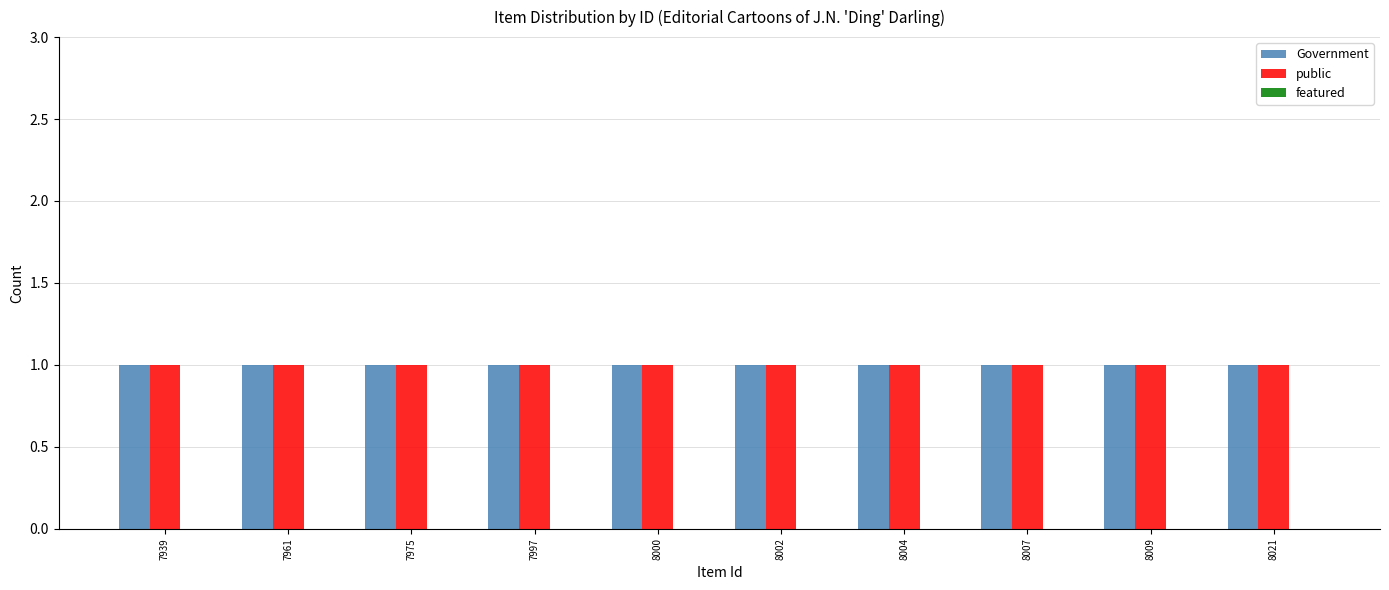

The featured series shows 0 at 8007. True or false?

True